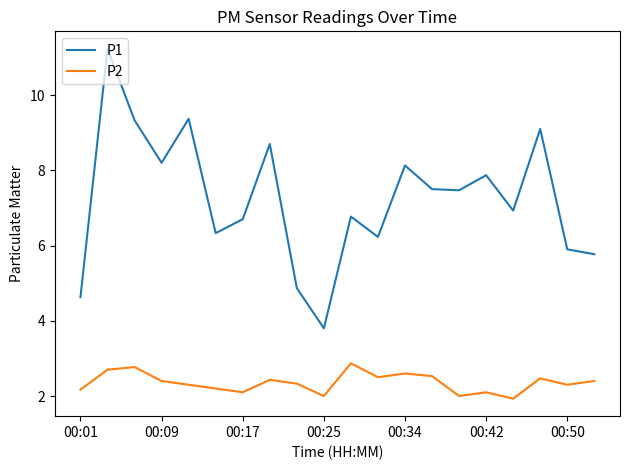

List the series in order of their overall mean, highest first.

P1, P2